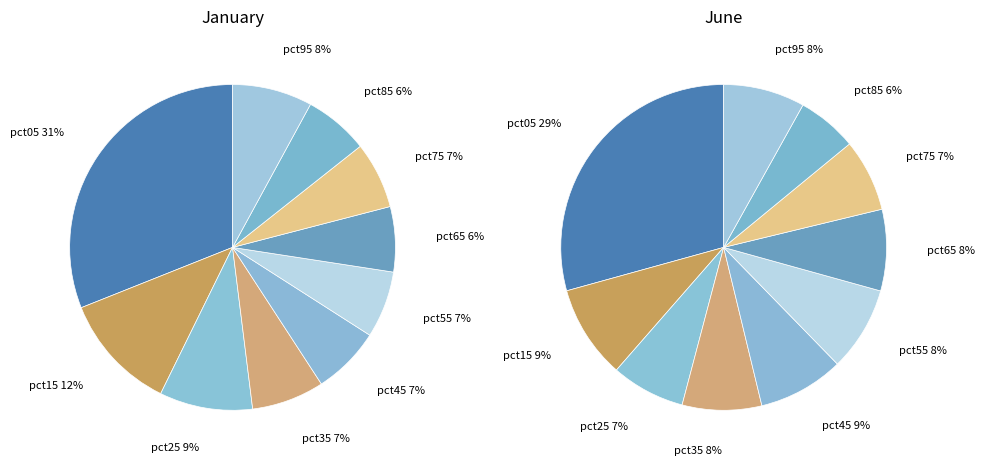

Is it true that 9 is 1% of the pie?

False